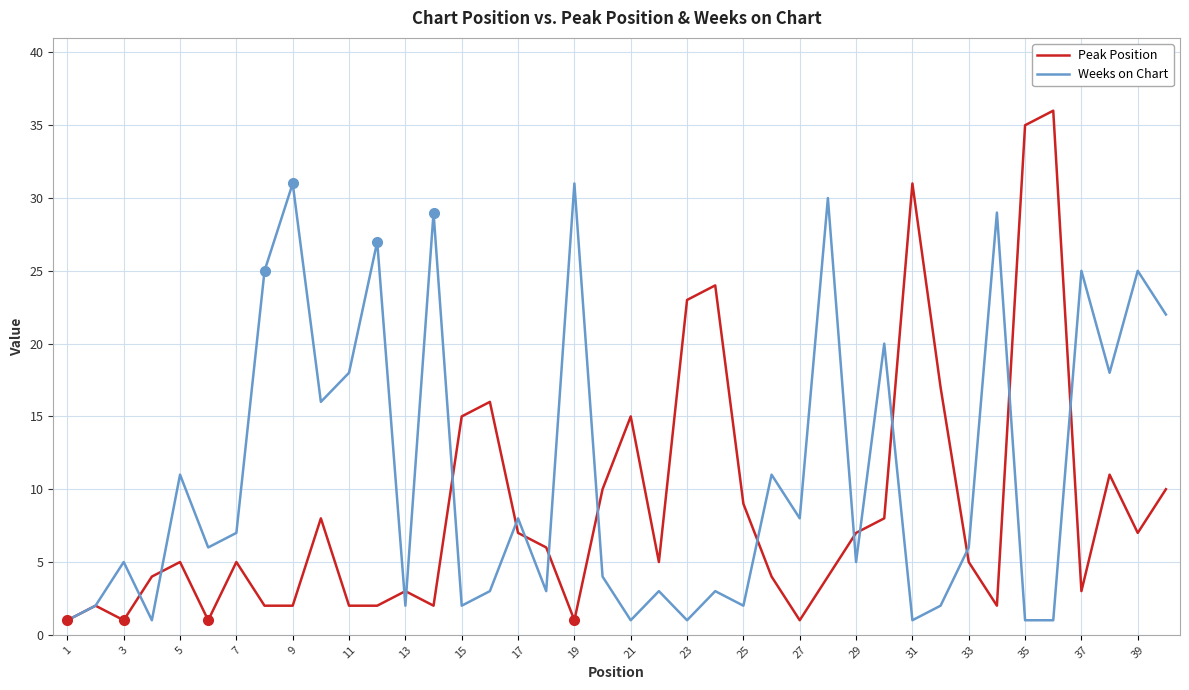

What is the highest value of the Weeks on Chart series?

31